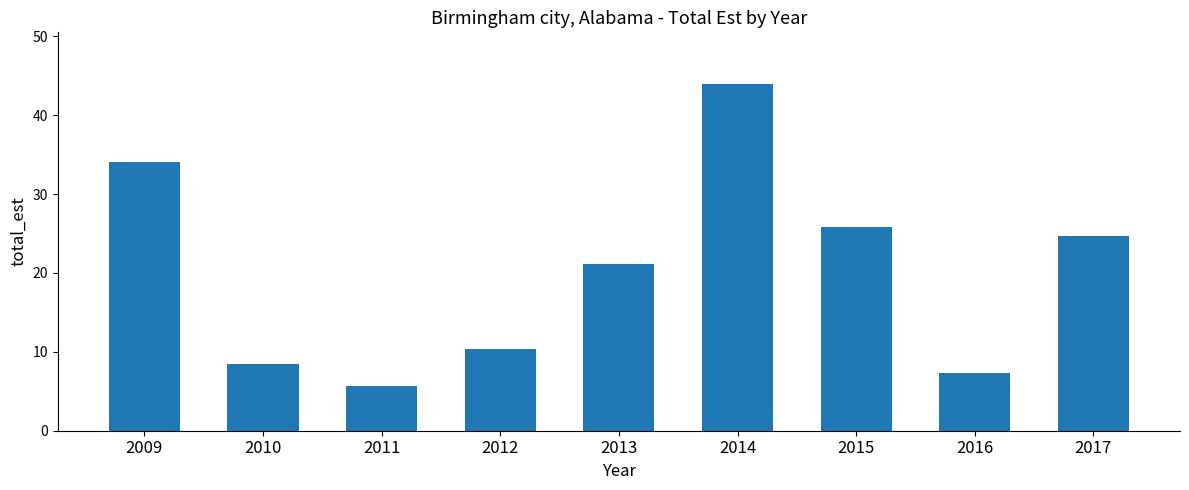

Reading left to right, transcribe all the data shown in this chart.

34.1	8.4	5.7	10.3	21.1	43.9	25.9	7.3	24.7